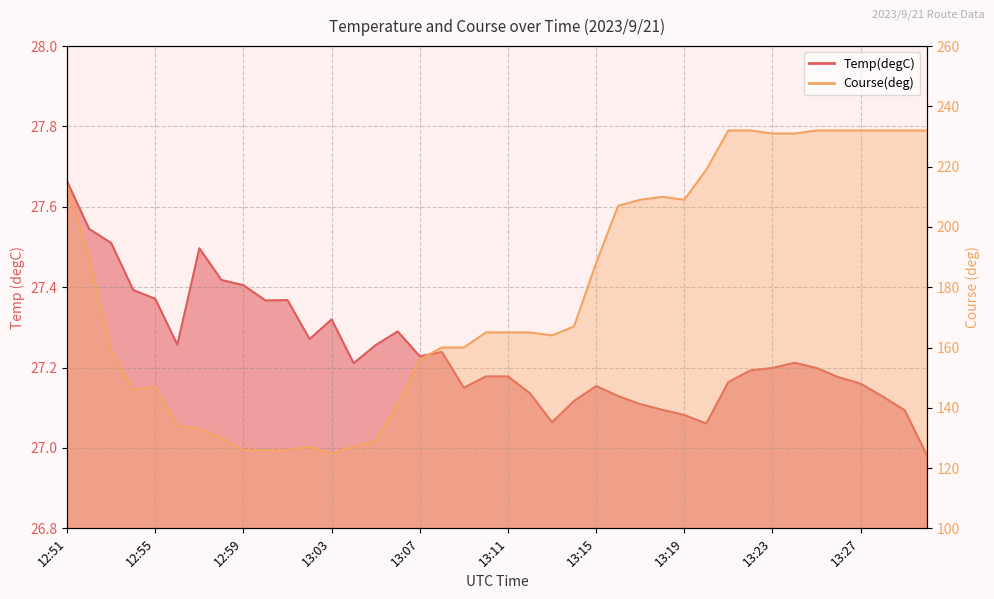

True or false: Temp(degC) has a value of 40.7 at 13:01.

False